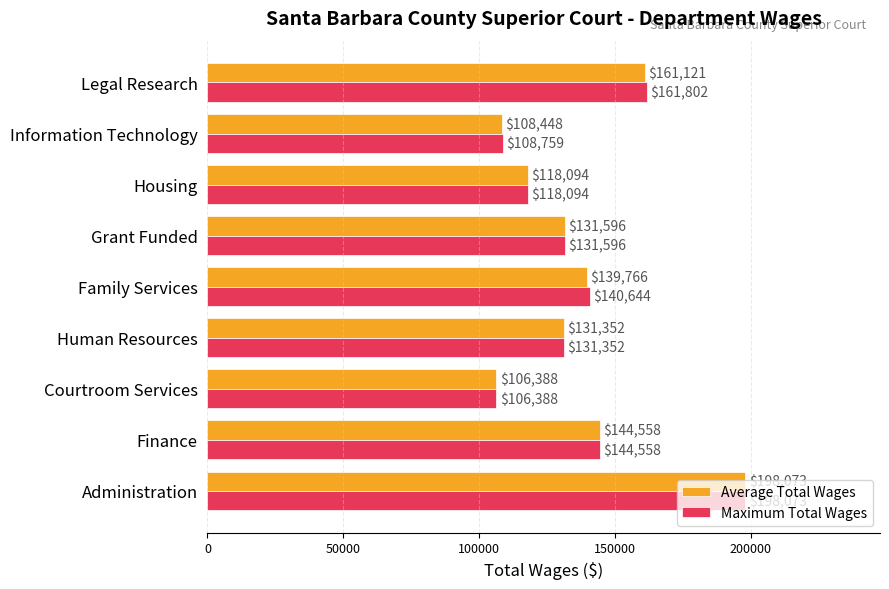

Which series has the largest total across all categories?

Maximum Total Wages